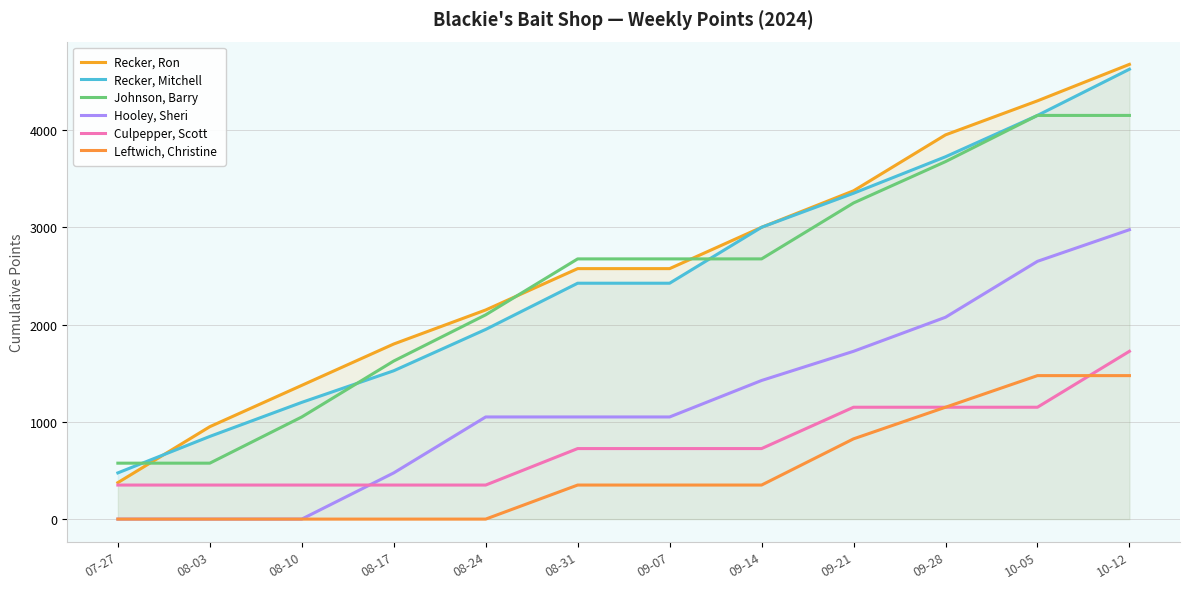

What is the label of the 3rd point from the right?

09-28